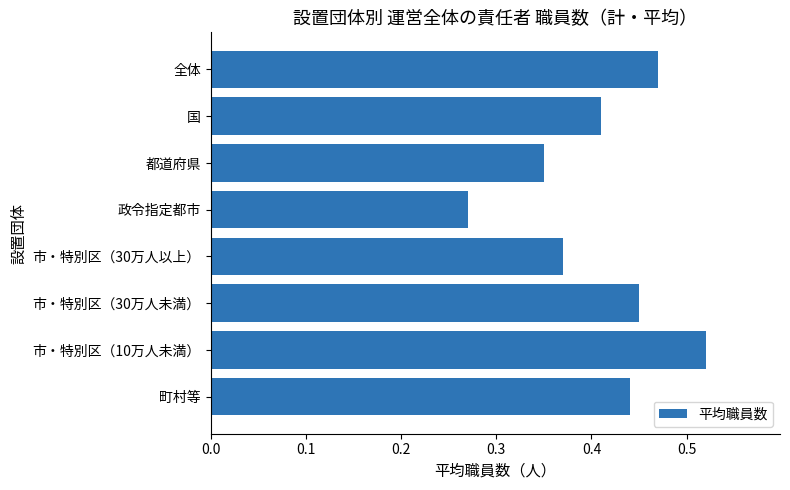

Which category has the highest value across all series?

市・特別区（10万人未満）